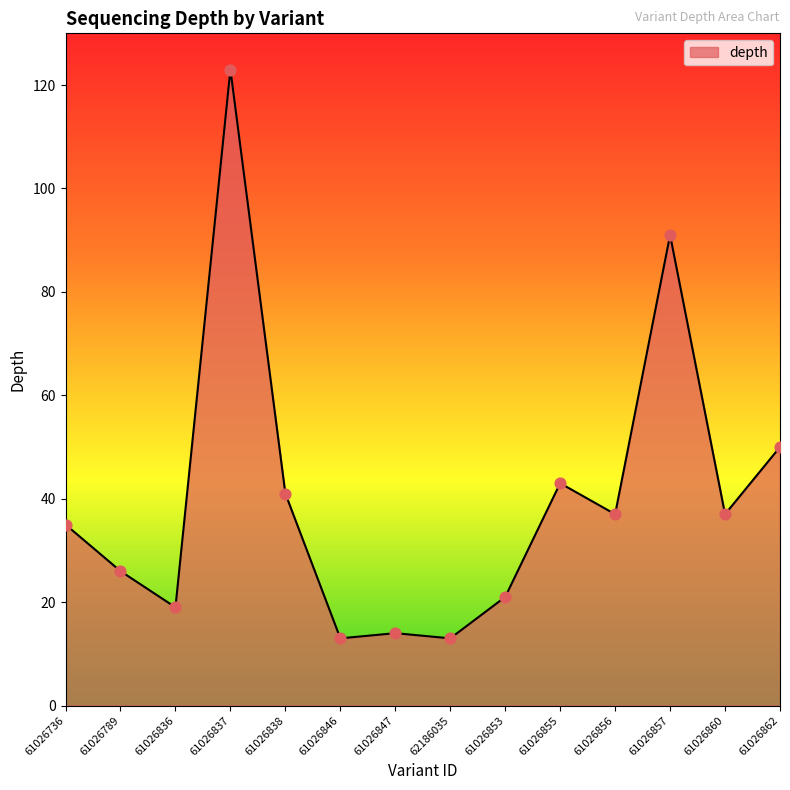

What is the change in value from 61026846 to 61026860?

+24